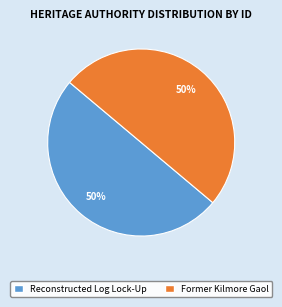

What is the ratio of the value at Reconstructed Log Lock-Up to the value at Former Kilmore Gaol?

1.0